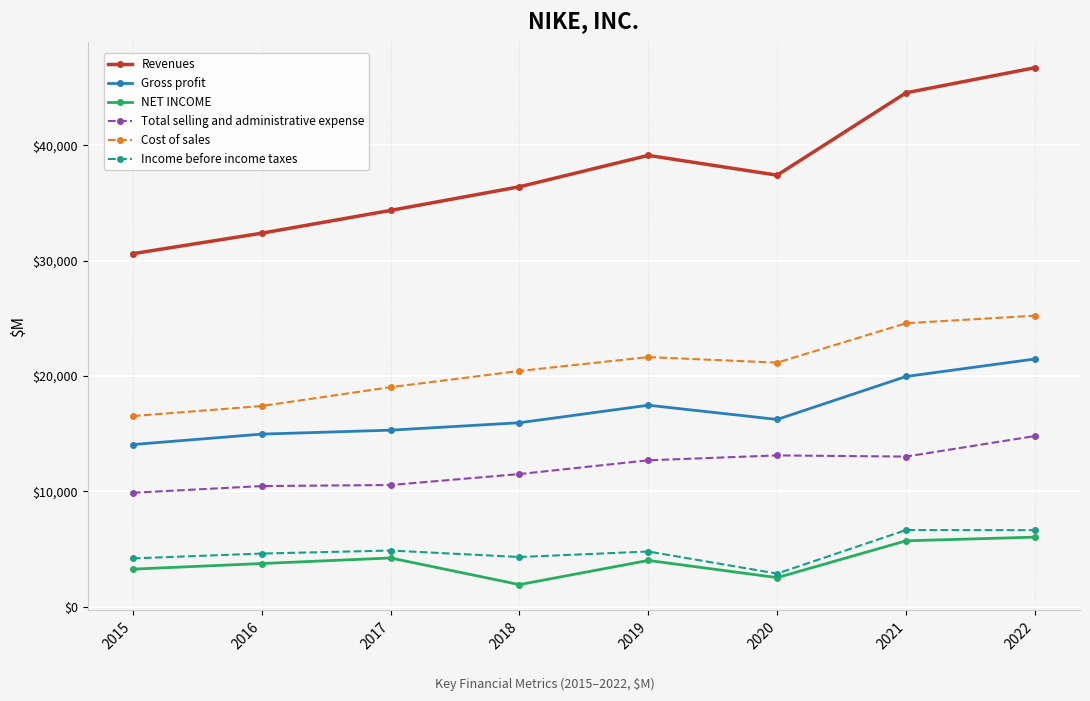

At which category does Cost of sales reach its first local valley?

2020